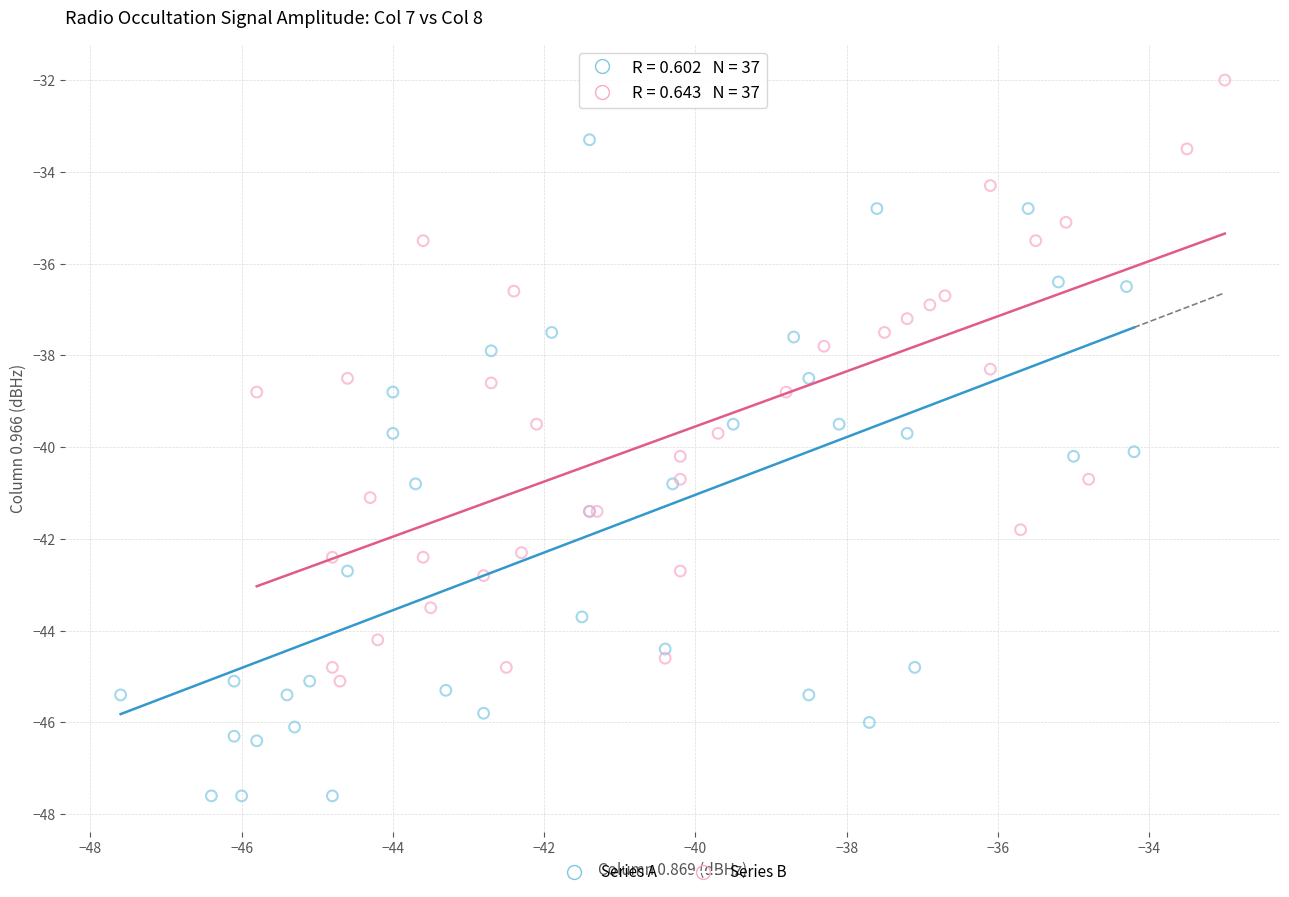

What are all the series names shown in the legend?

Series A, Series B